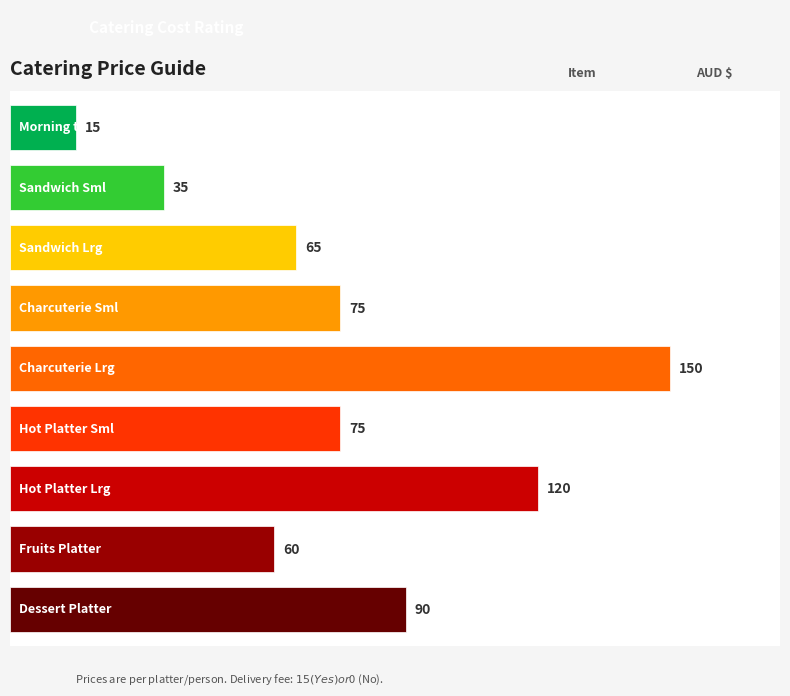

At which label does the data first exceed 75?

Charcuterie Lrg